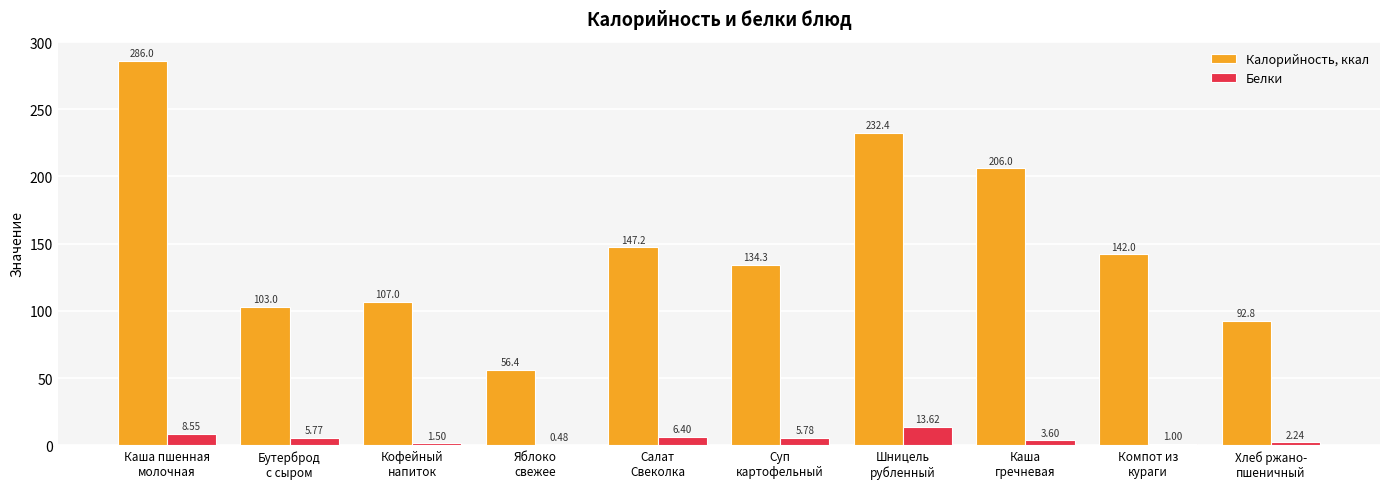

Count the number of categories in the chart.

10